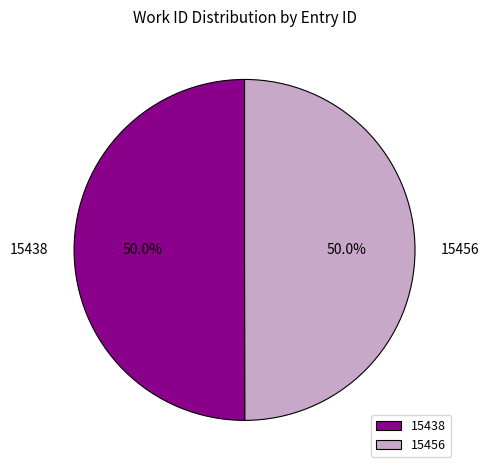

What is the ratio of the value at 15438 to the value at 15456?

1.0